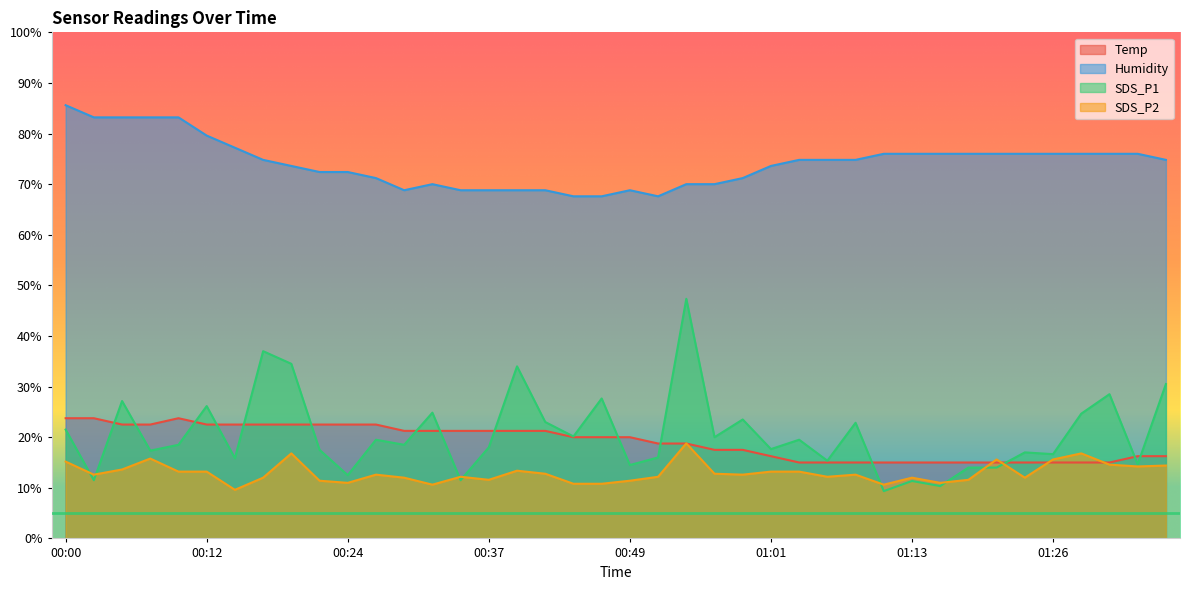

Reading left to right, transcribe all the data shown in this chart.

Temp: 23.7	23.7	22.5	22.5	23.7	22.5	22.5	22.5	22.5	22.5	22.5	22.5	21.2	21.2	21.2	21.2	21.2	21.2	20.0	20.0	20.0	18.7	18.7	17.5	17.5	16.2	15.0	15.0	15.0	15.0	15.0	15.0	15.0	15.0	15.0	15.0	15.0	15.0	16.2	16.2
Humidity: 85.6	83.2	83.2	83.2	83.2	79.6	77.2	74.8	73.6	72.4	72.4	71.2	68.8	70.0	68.8	68.8	68.8	68.8	67.6	67.6	68.8	67.6	70.0	70.0	71.2	73.6	74.8	74.8	74.8	76.0	76.0	76.0	76.0	76.0	76.0	76.0	76.0	76.0	76.0	74.8
SDS_P1: 21.5	11.5	27.1	17.3	18.5	26.1	15.8	37.0	34.5	17.5	12.5	19.5	18.5	24.8	11.5	18.0	34.0	23.0	20.1	27.6	14.5	16.0	47.3	20.0	23.5	17.6	19.5	15.3	22.8	9.3	11.3	10.3	14.0	14.0	17.0	16.6	24.6	28.5	14.6	30.5
SDS_P2: 15.2	12.6	13.6	15.8	13.2	13.2	9.6	12.0	16.8	11.4	11.0	12.6	12.0	10.6	12.2	11.6	13.4	12.8	10.8	10.8	11.4	12.2	18.8	12.8	12.6	13.2	13.2	12.2	12.6	10.6	12.0	11.0	11.6	15.6	12.0	15.6	16.8	14.6	14.2	14.4